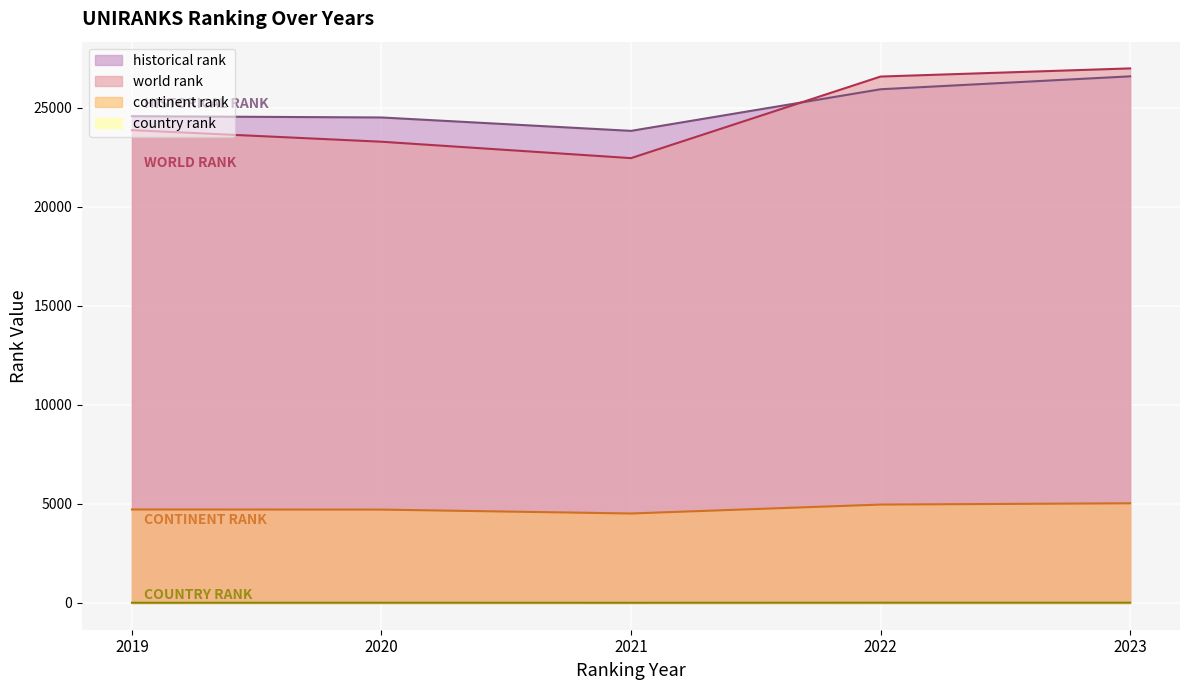

At 2022, list the series in order from smallest to largest.

country rank, continent rank, historical rank, world rank